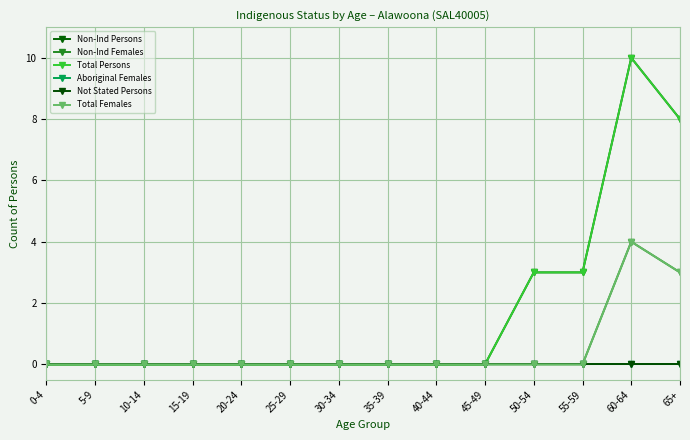

Which series has the largest total across all categories?

Non-Ind Persons